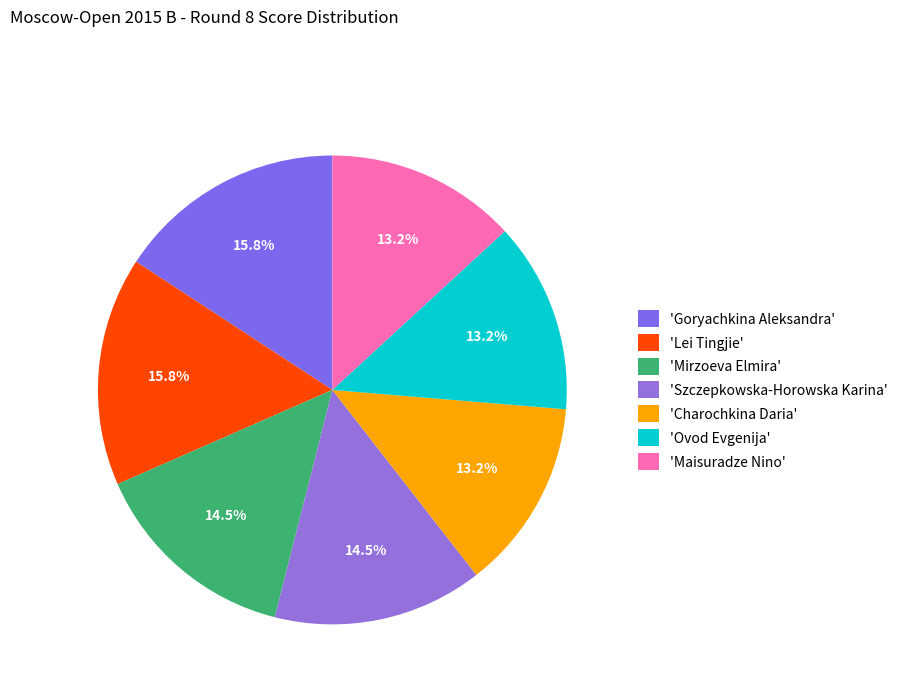

Count the number of slices in the pie.

7